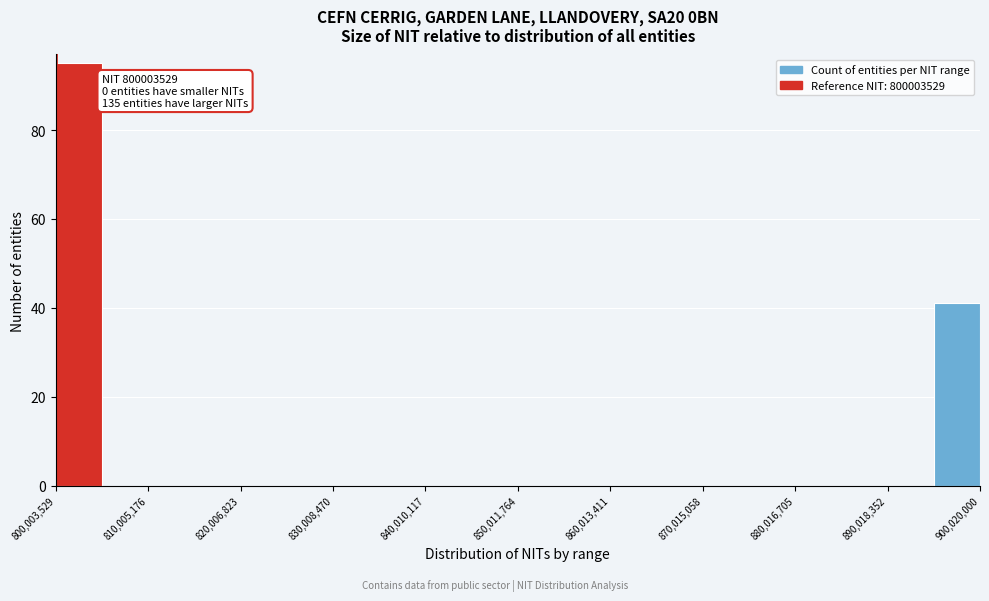

Read against the x-axis, roughly where is the centre of the tallest bar?

802000000